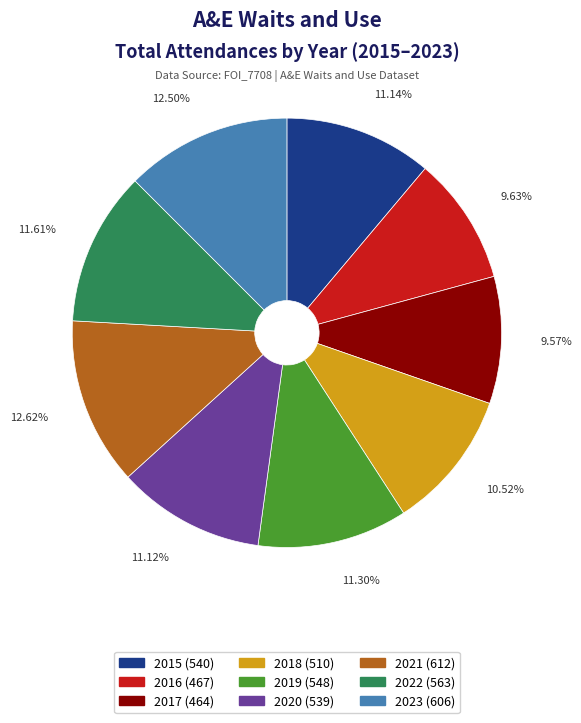

What percentage do 2016 and 2020 together represent?

20.7%